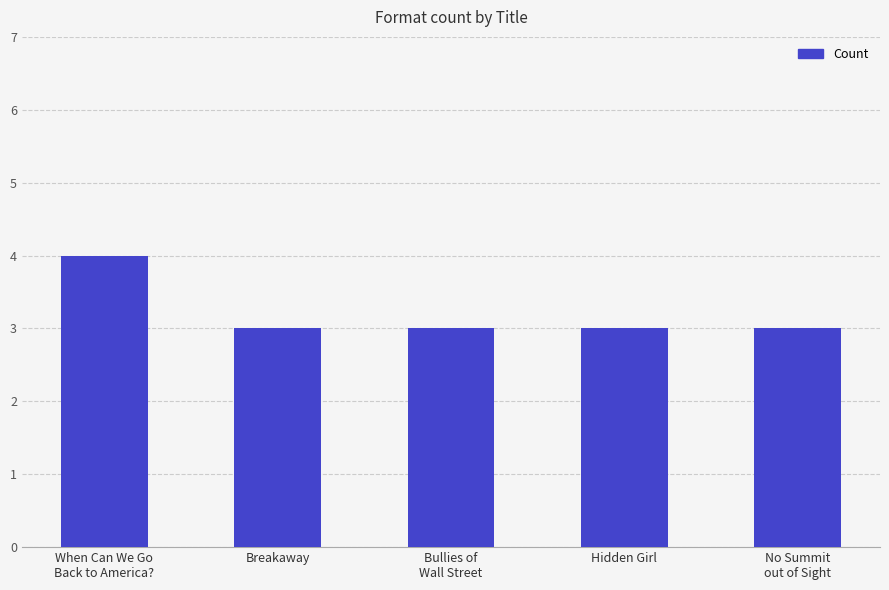

What is the greatest value displayed?

4